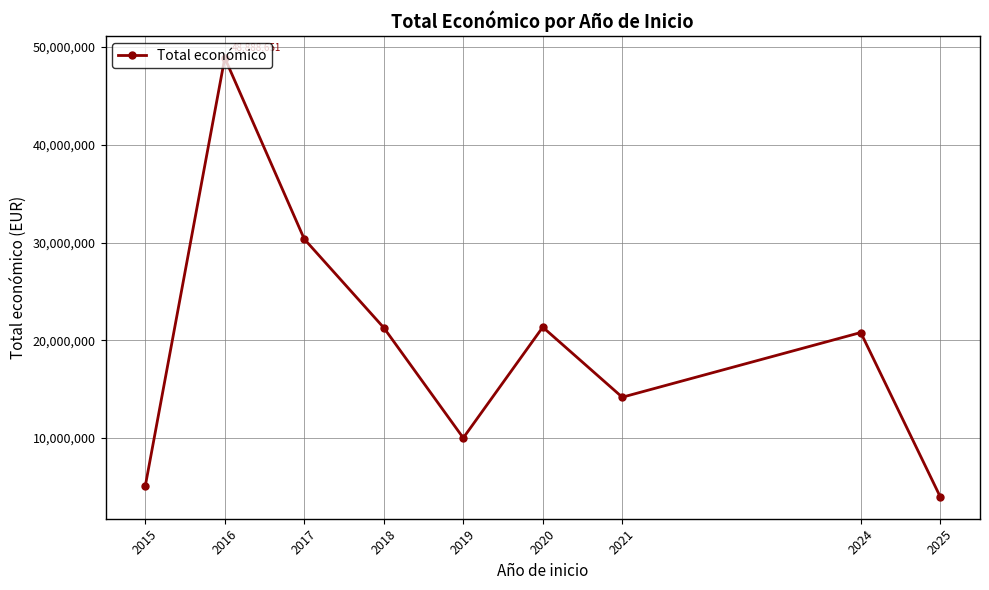

How many interior local valleys (lower than both neighbors) does the data have?

2